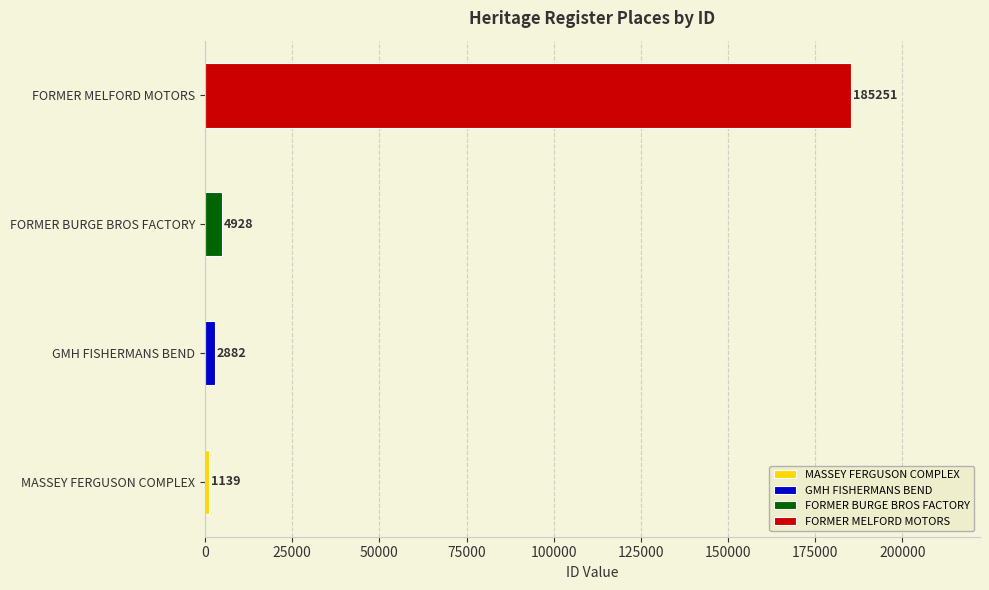

What is the label of the 3rd bar from the right?

GMH FISHERMANS BEND